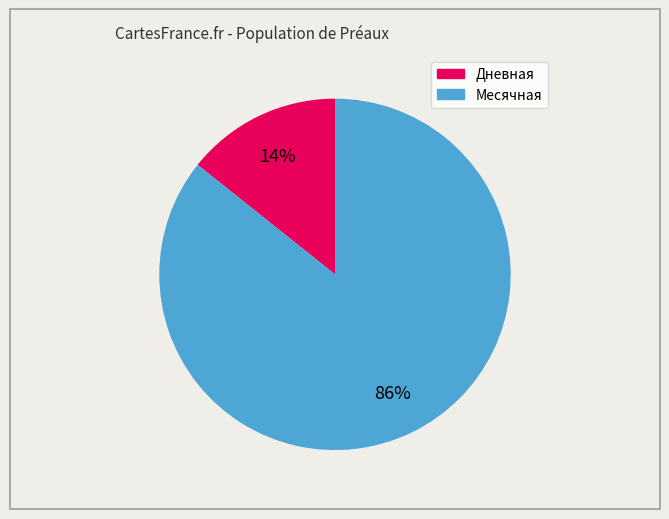

Is there any slice that represents more than half of the pie?

Yes